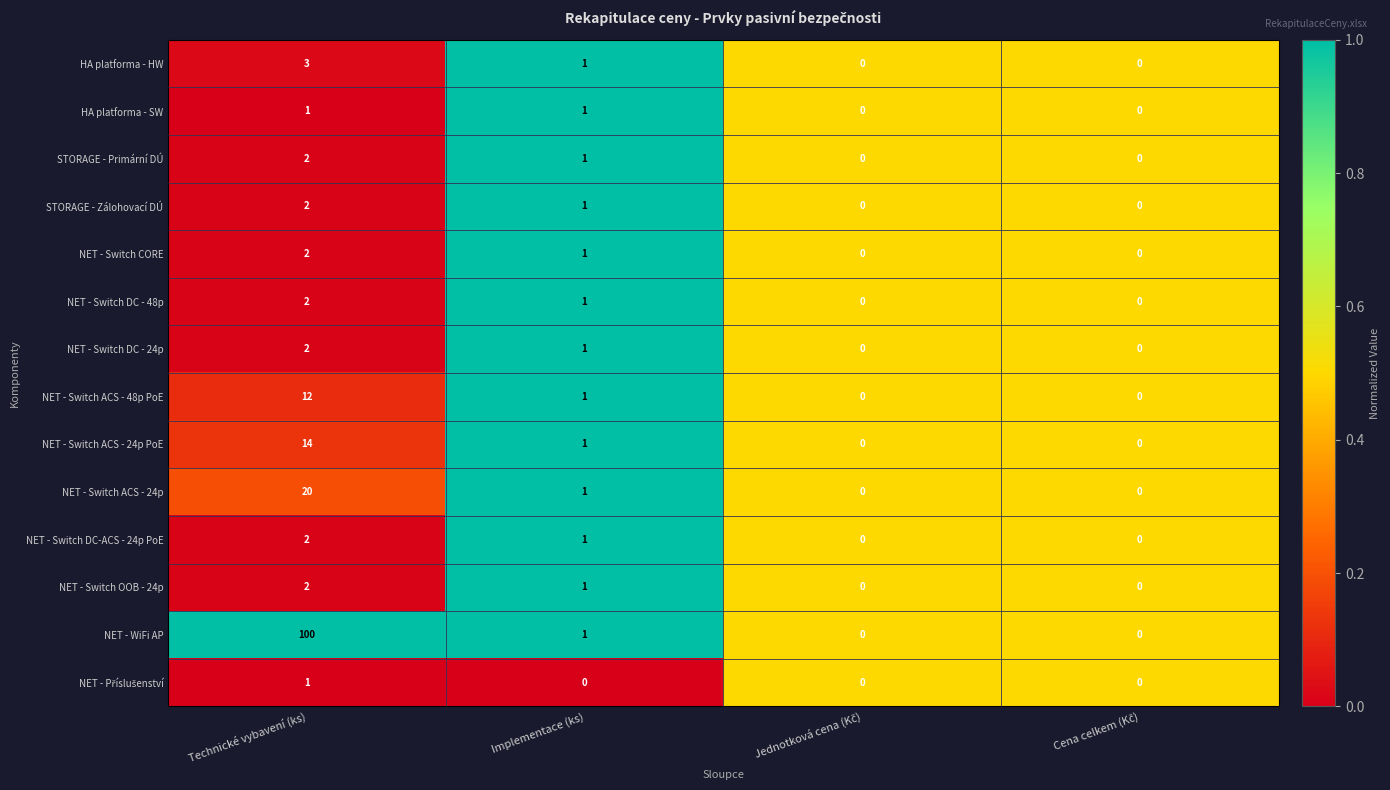

Which series has the widest spread of values?

NET - WiFi AP